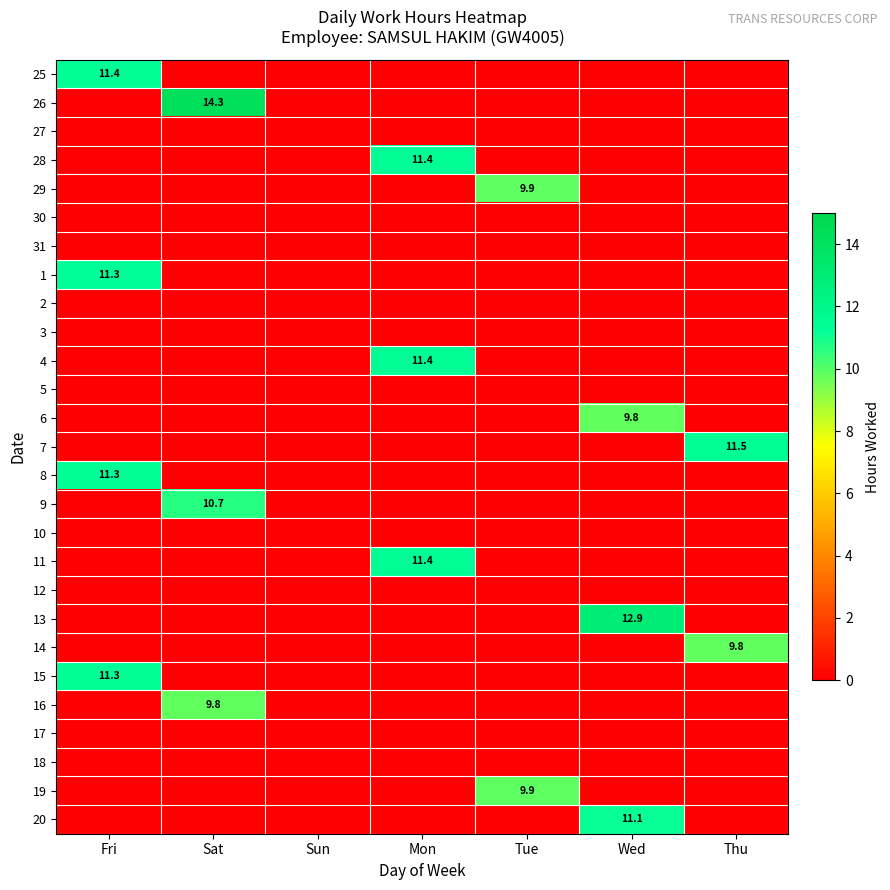

Is it true that 9 equals 15.5 at Sat?

False